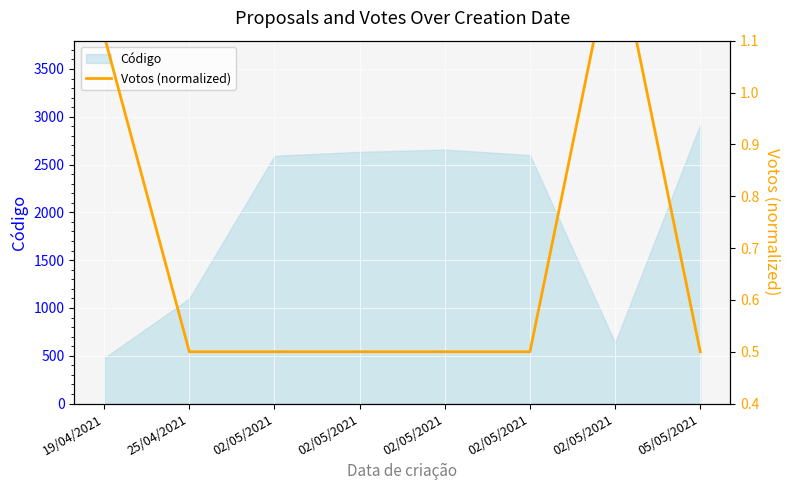

The chart shows a value of 0.5 at 25/04/2021. True or false?

True